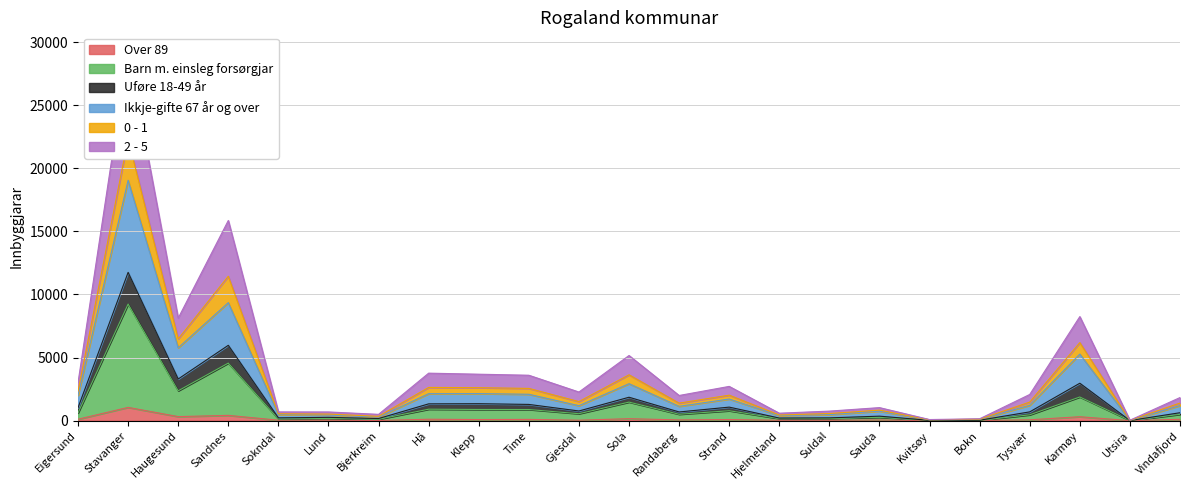

What is the label of the 17th point from the right?

Bjerkreim